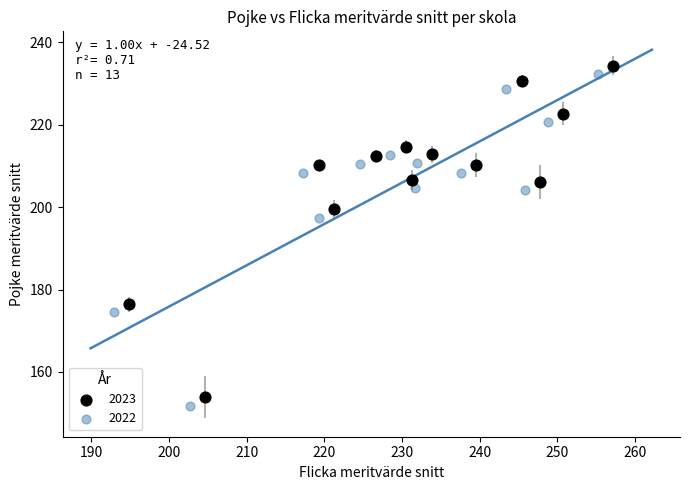

Which series contains the lowest Y value?

2022